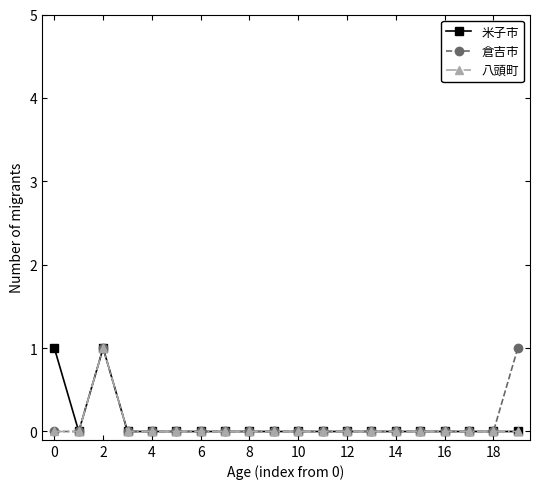

What is the value of the 米子市 point at the 3rd from the left?

1